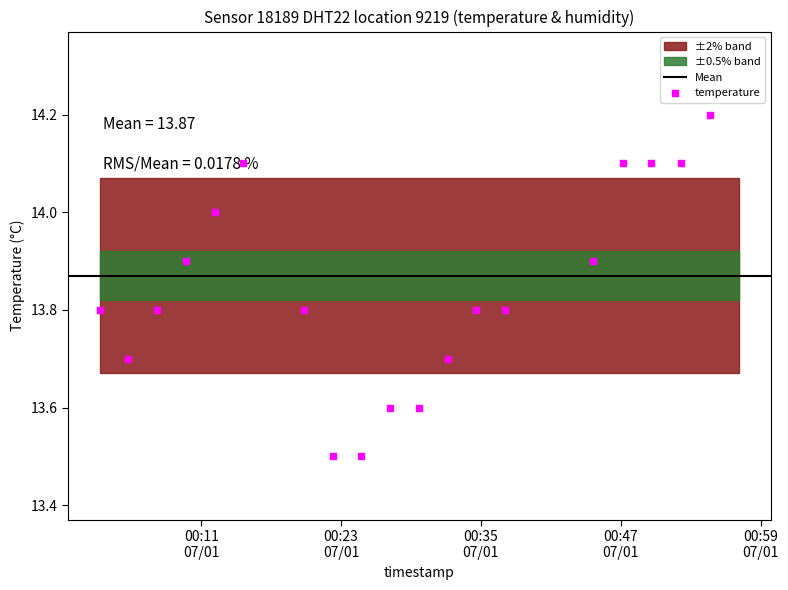

What is the change in value from 2022-07-01T00:27:12 to 2022-07-01T00:34:36?

+0.2